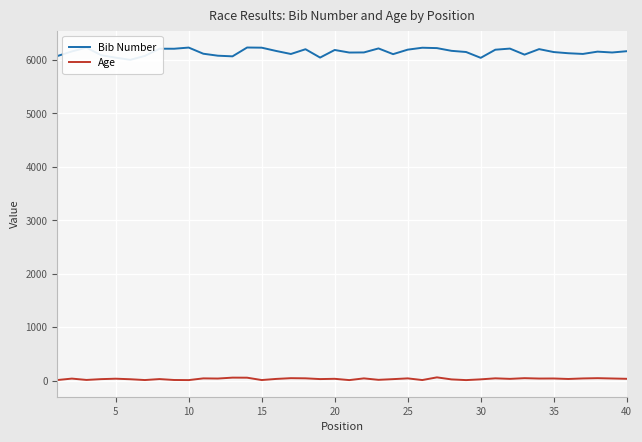

Is it true that Age equals 17 at 25?

False